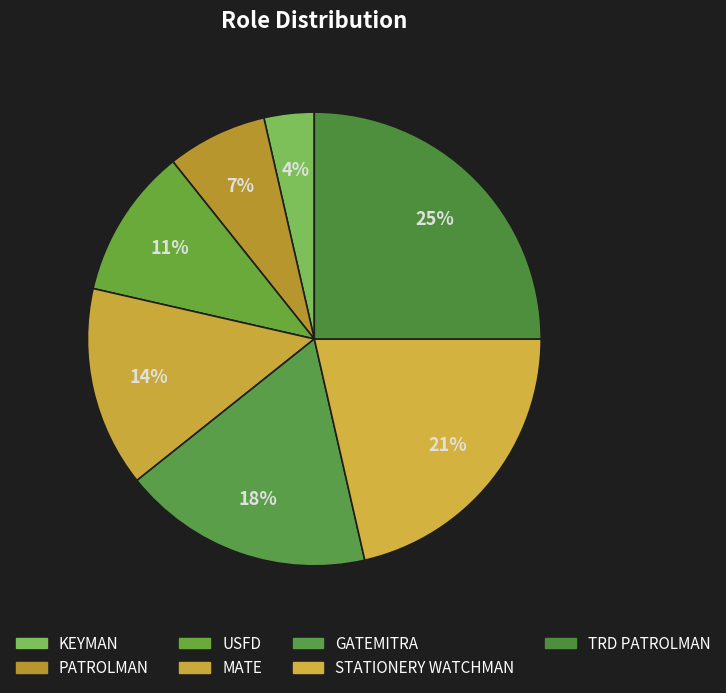

Rank the categories by value from lowest to highest.

KEYMAN, PATROLMAN, USFD, MATE, GATEMITRA, STATIONERY WATCHMAN, TRD PATROLMAN